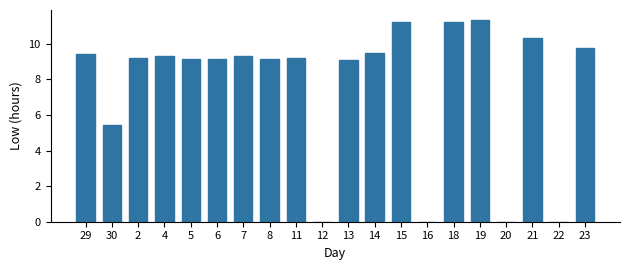

What is the sum of the values at 18 and 19?

22.6